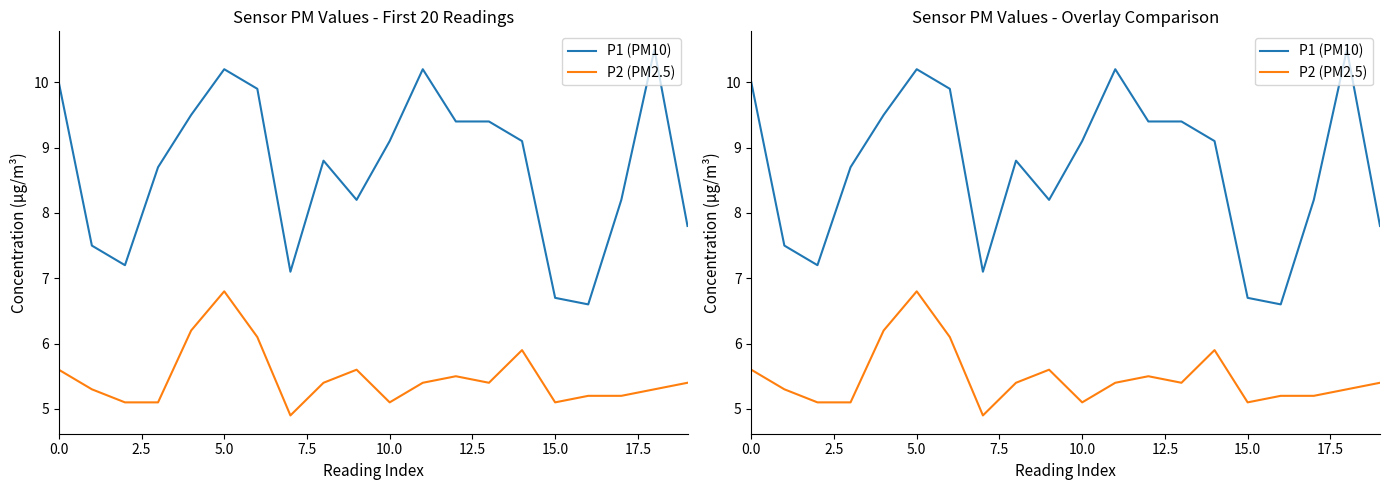

What is the difference between the second highest and second lowest values in the P1 (PM10) series?

3.5